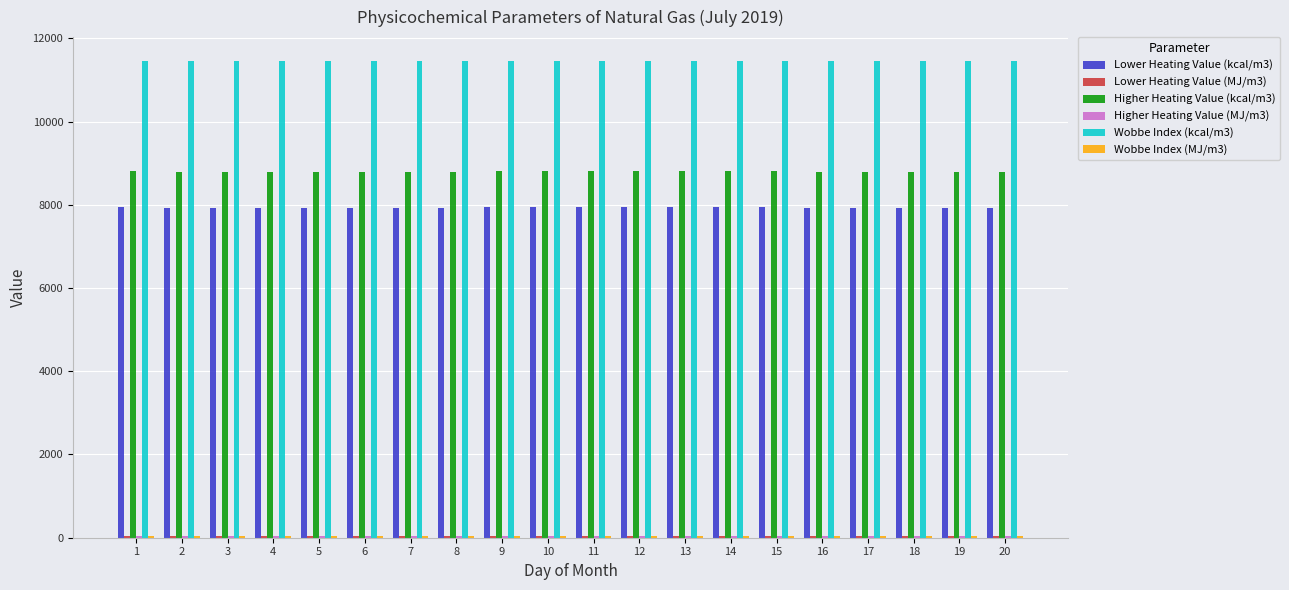

Which series has the largest total across all categories?

Wobbe Index (kcal/m3)